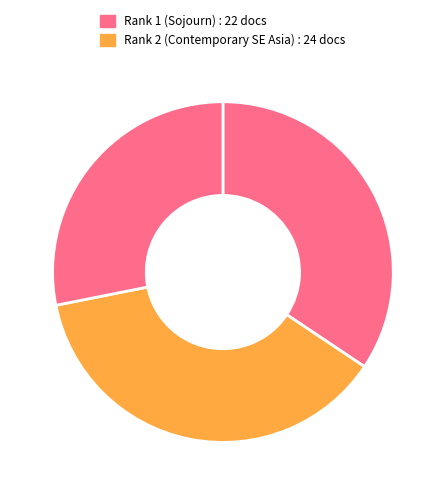

How many segments does this pie chart have?

3